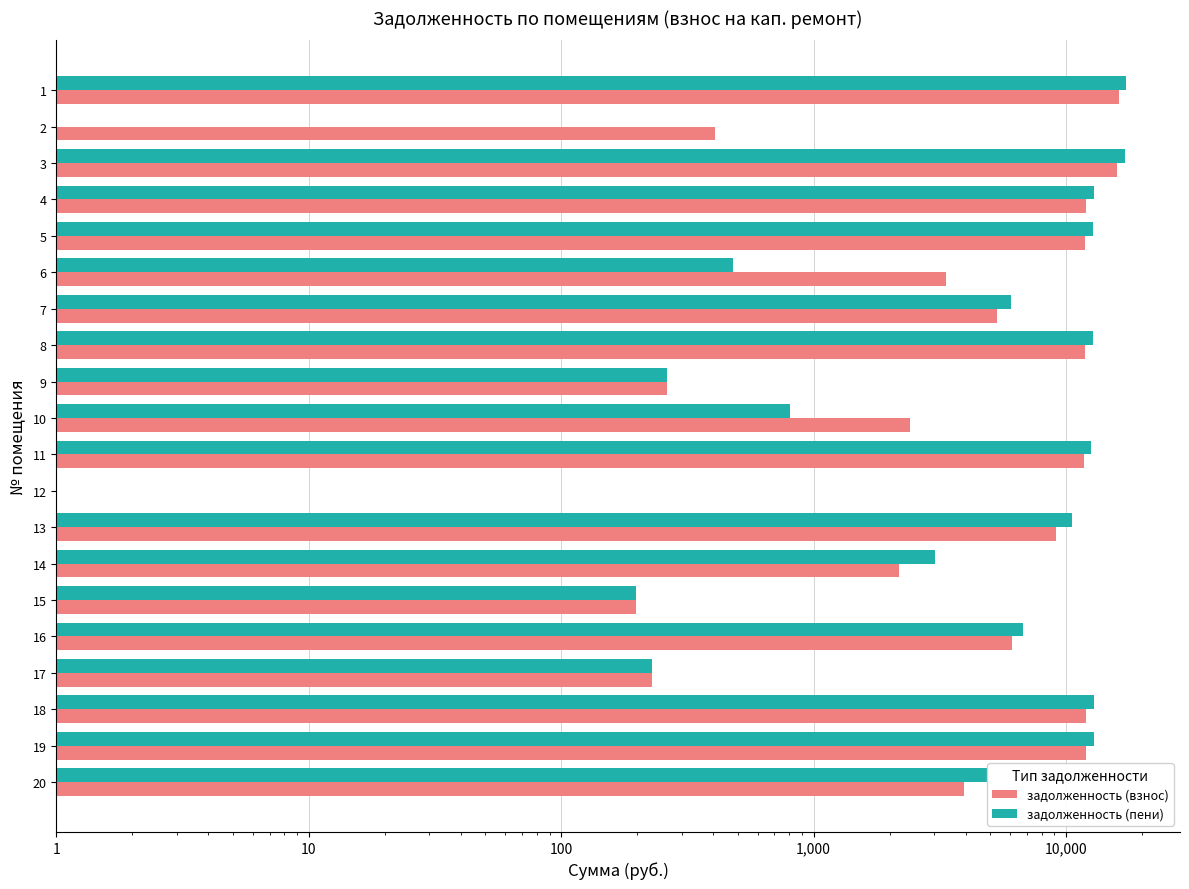

Between 2 and 4, which series saw the biggest shift?

задолженность (пени)